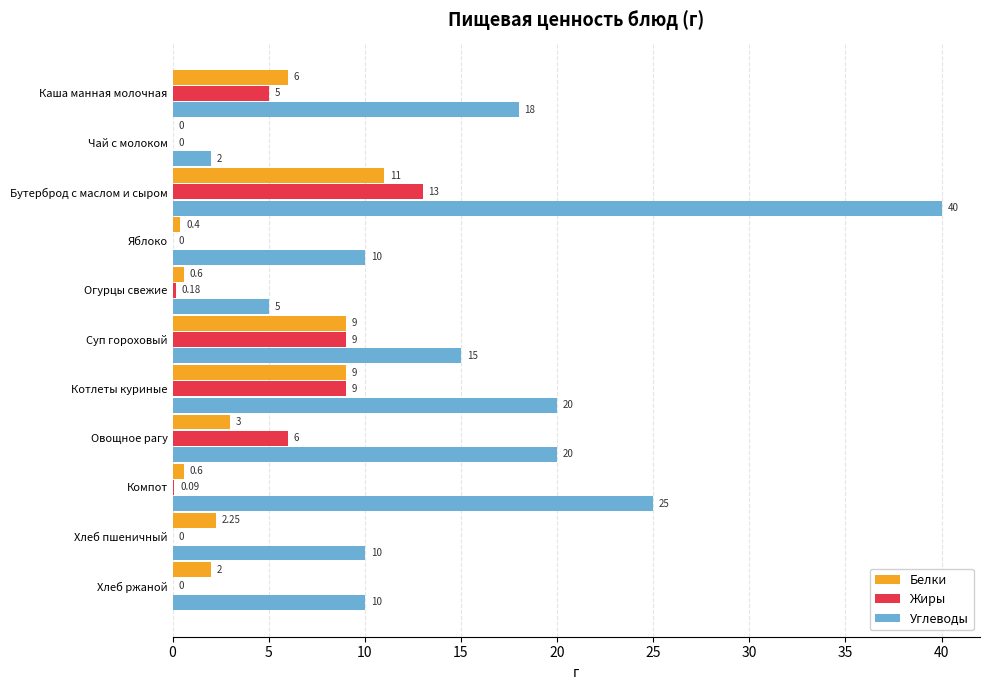

What is the sum of the Углеводы values at Яблоко and Овощное рагу?

30.0